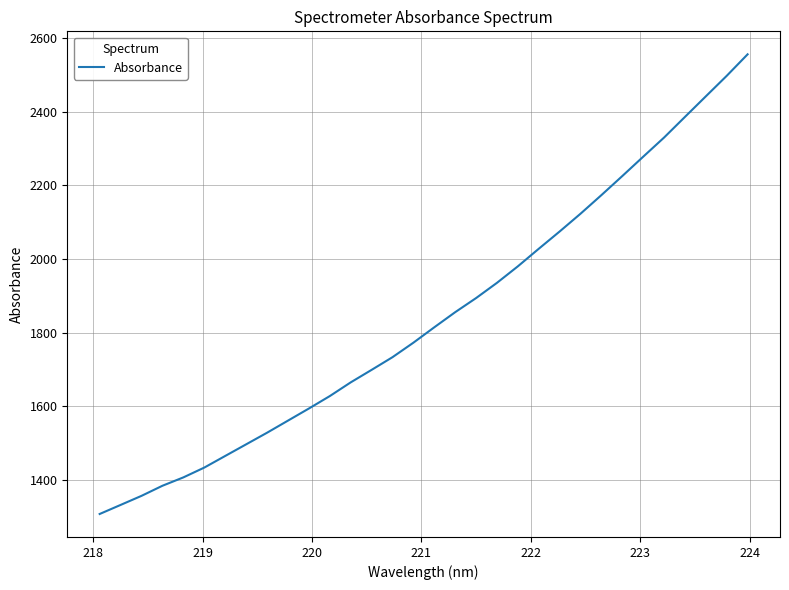

What is the greatest value displayed?

2556.3